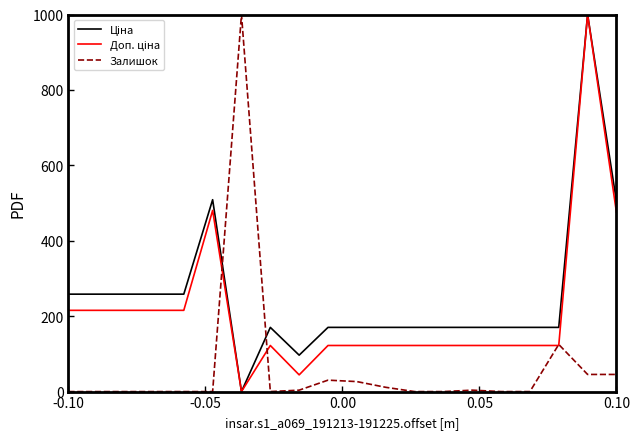

What is the highest value of the Залишок series?

1000.0